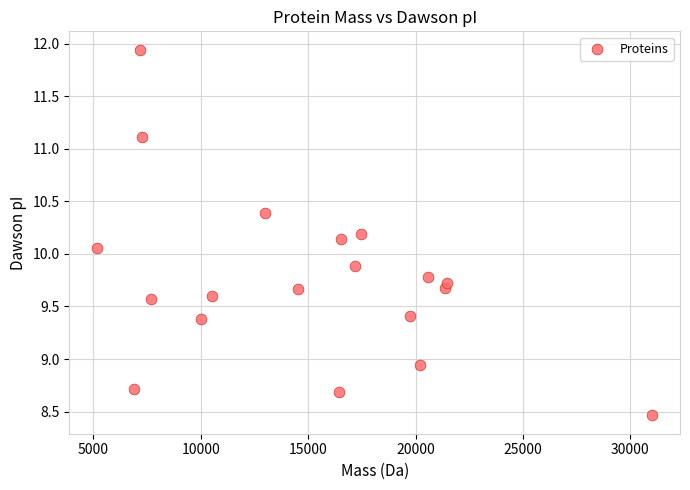

What is the range of Y values (max minus min)?

3.5